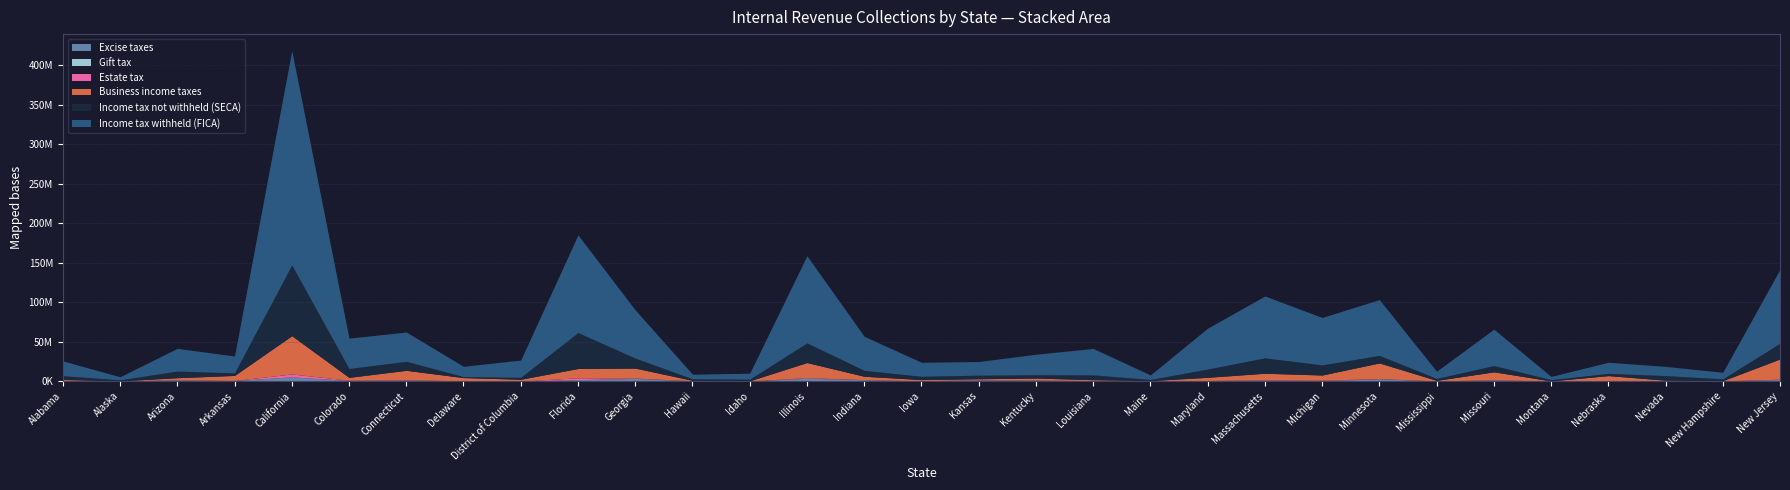

Which label corresponds to the largest value in the chart?

California